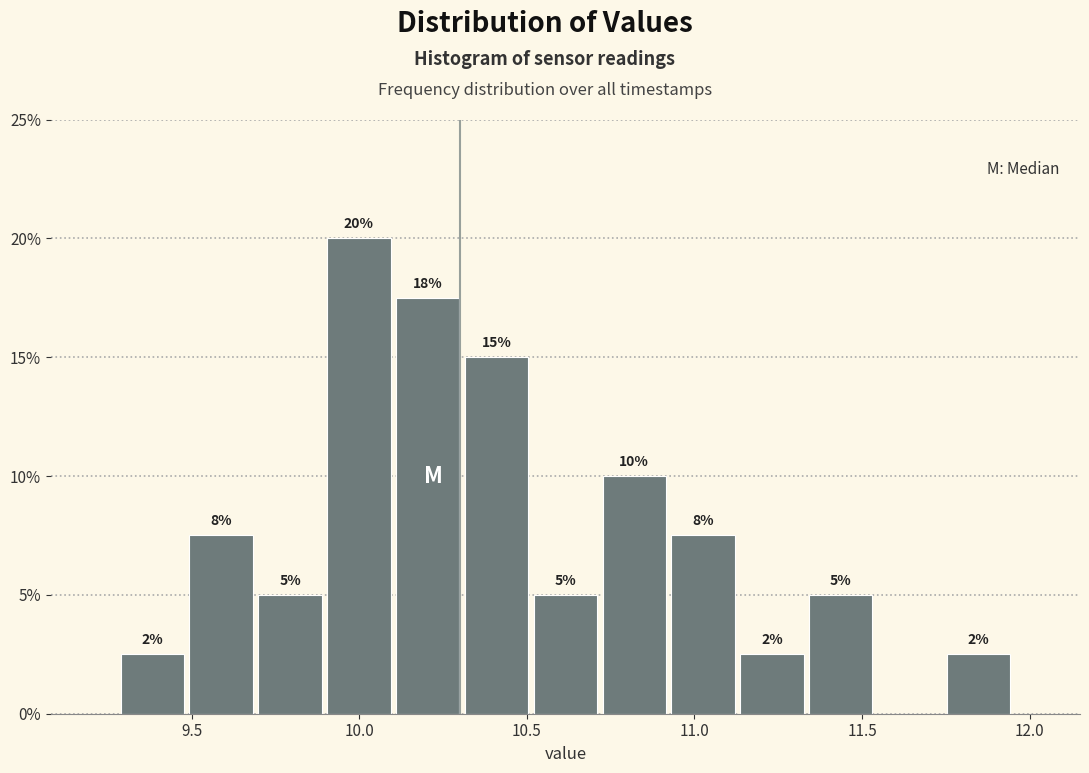

Over which range of the x-axis is the bar tallest?

9.90 to 10.10